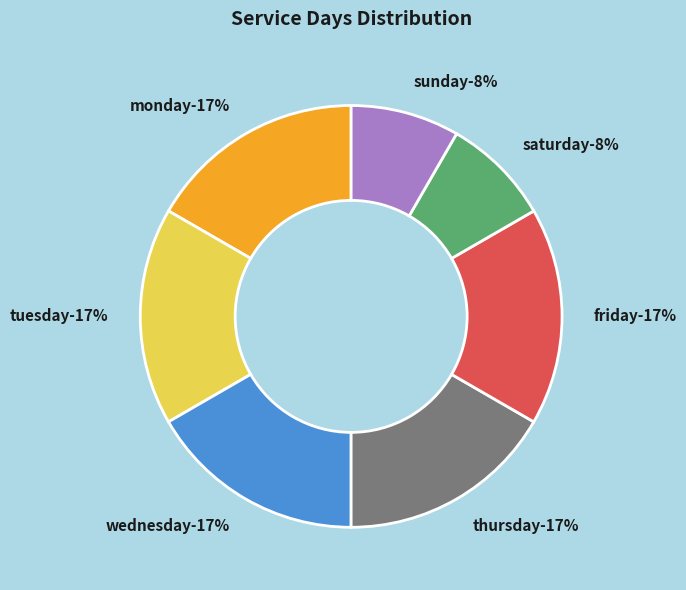

What percentage is the thursday slice, to the nearest percent?

17%